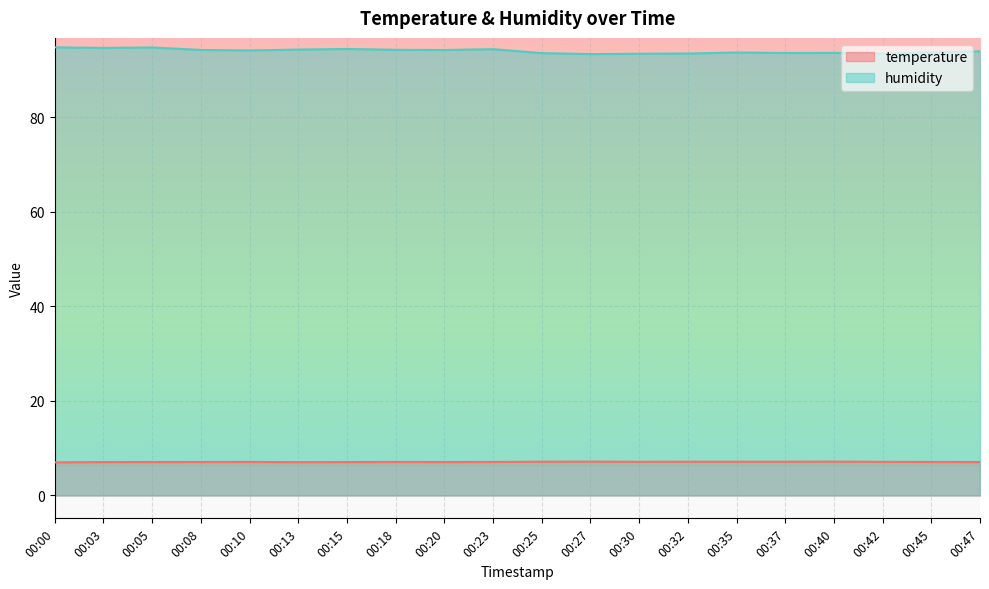

What is the minimum value shown in the chart?

7.0